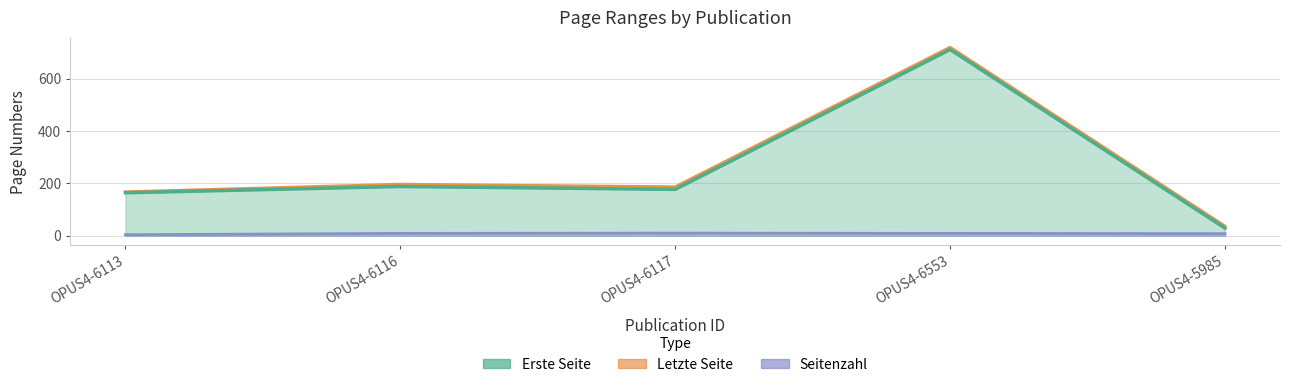

At which label is Letzte Seite closest to 378?

OPUS4-6116